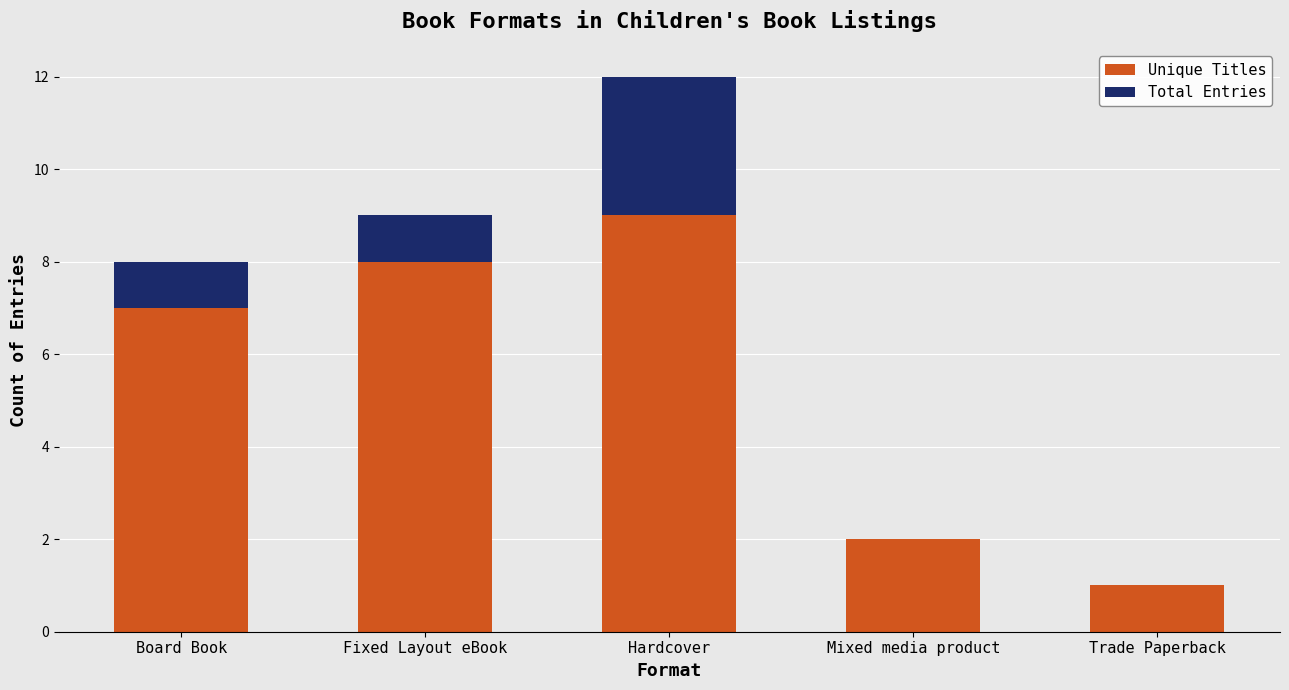

The value of Unique Titles at Mixed media product is 2. True or false?

True